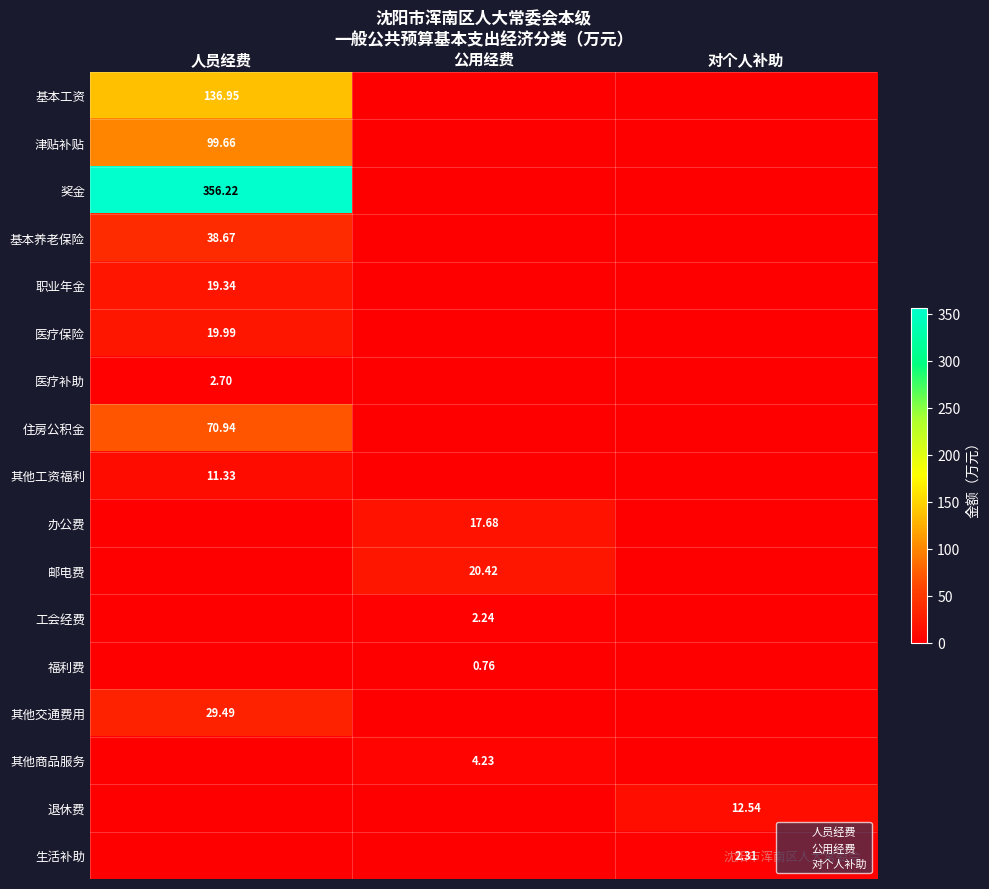

True or false: 其他交通费用 has a value of 39.1 at 人员经费.

False